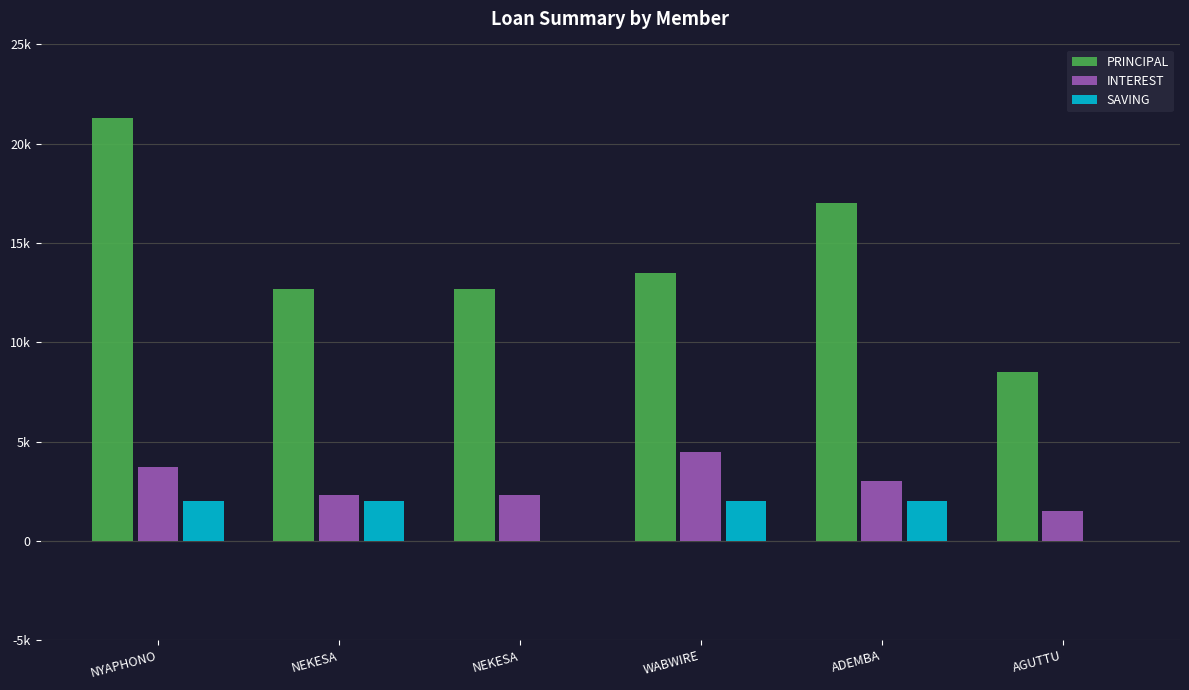

At NEKESA, list the series in order from smallest to largest.

SAVING, INTEREST, PRINCIPAL